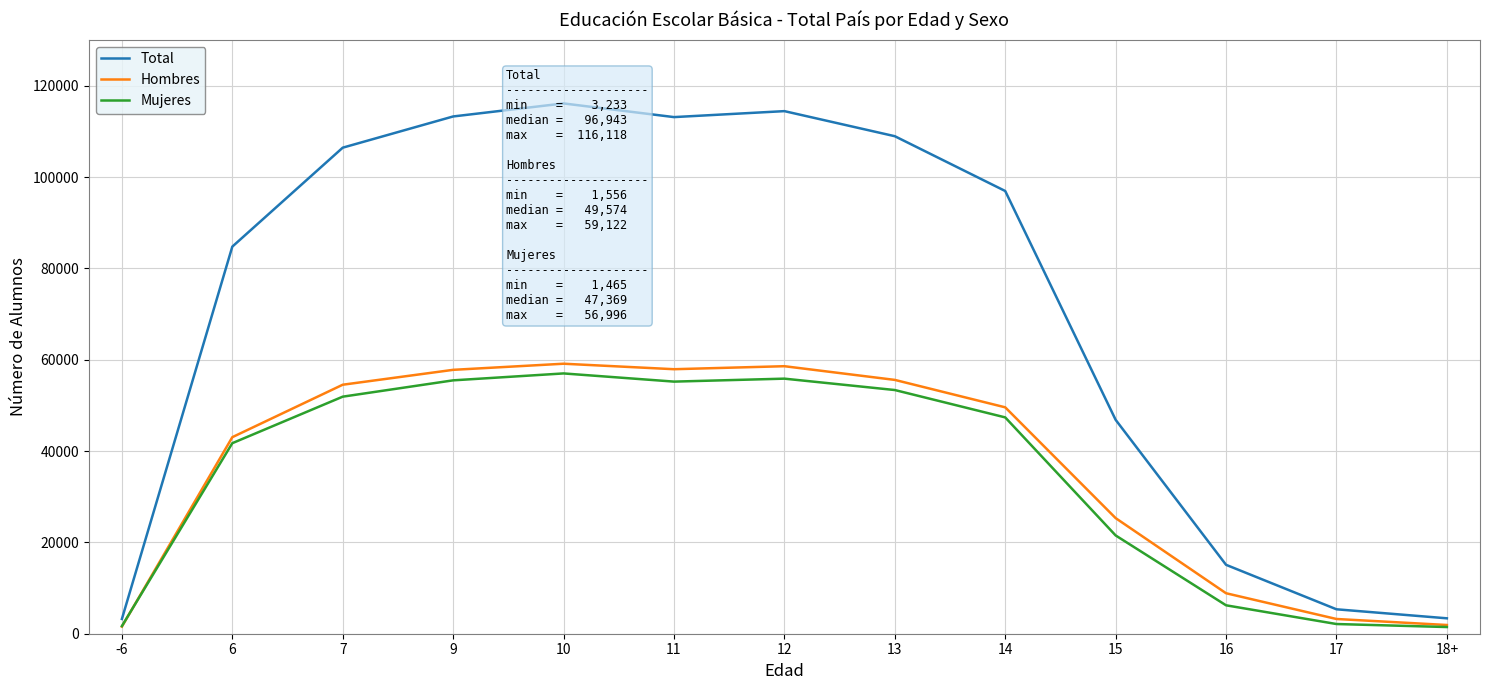

Where is Mujeres nearest to the value 29230?

15